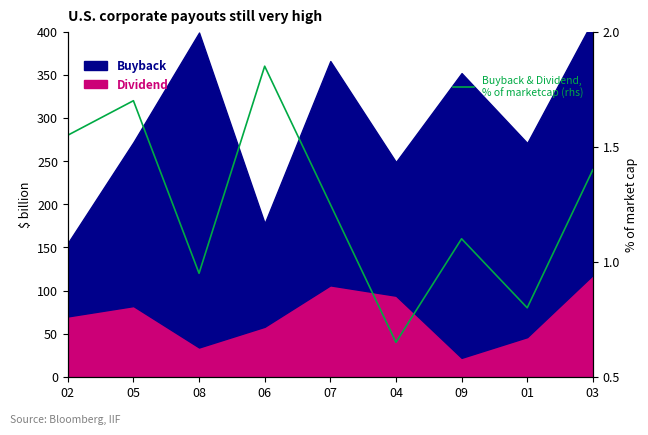

What is the difference between the second highest and second lowest values?

0.9